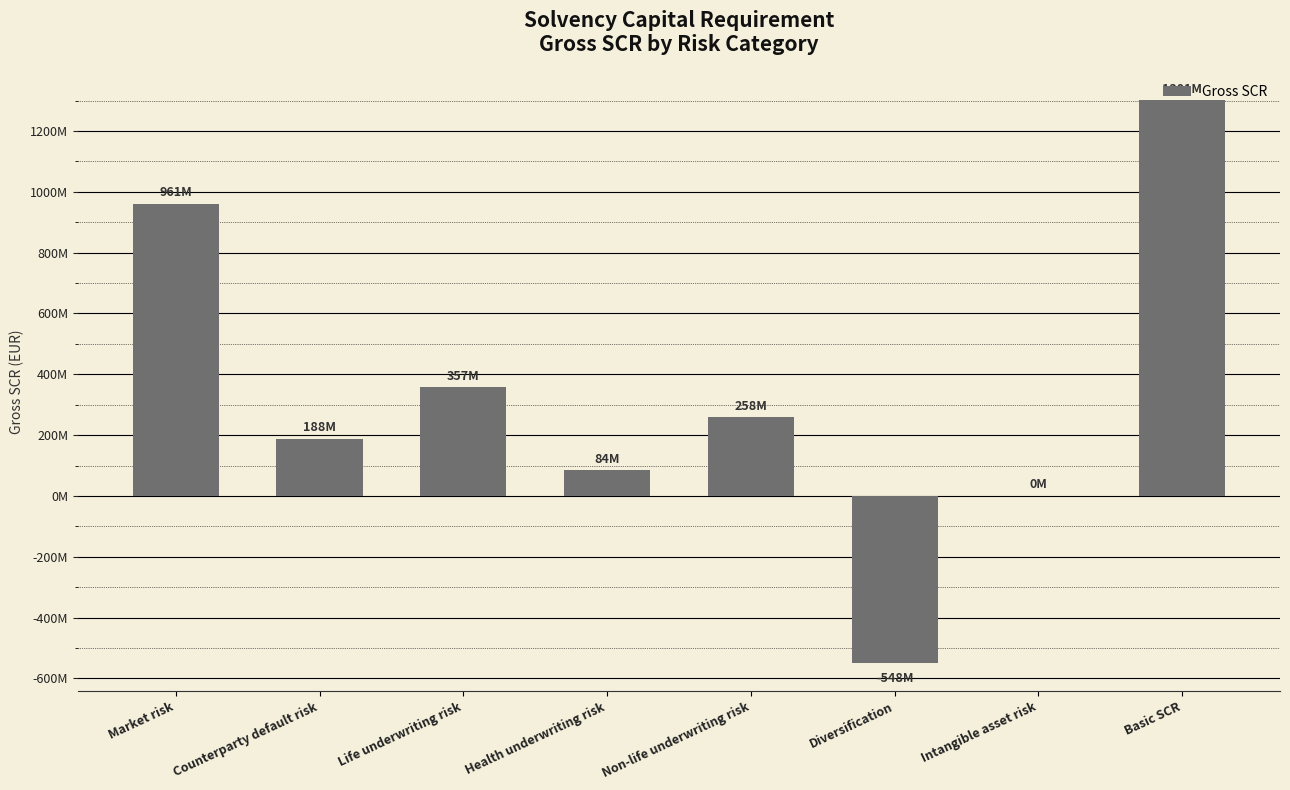

How many bars are there in total?

8